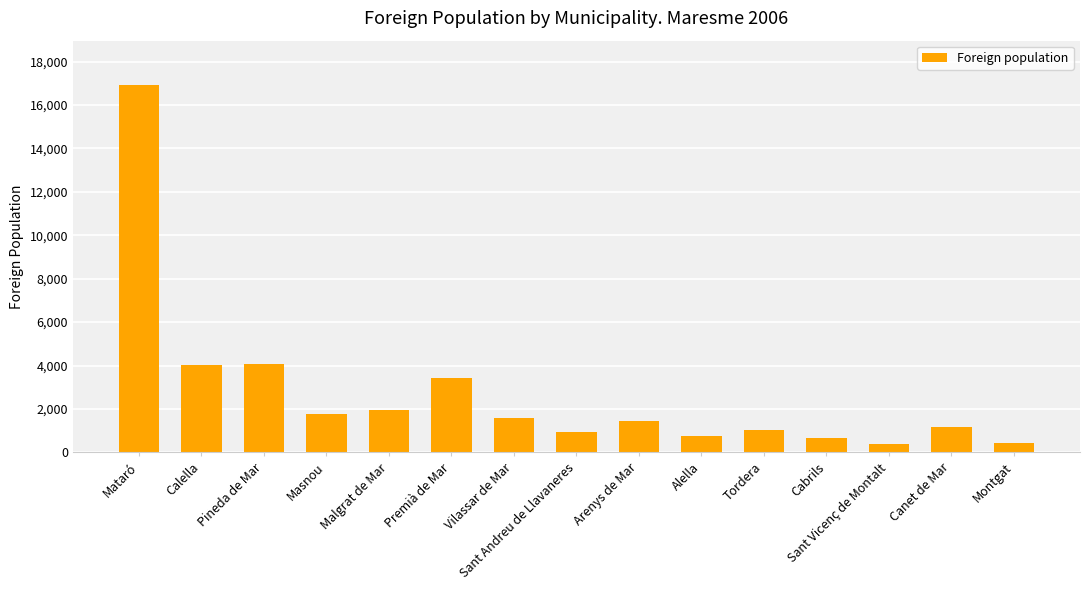

The value at Malgrat de Mar is 1183. True or false?

False